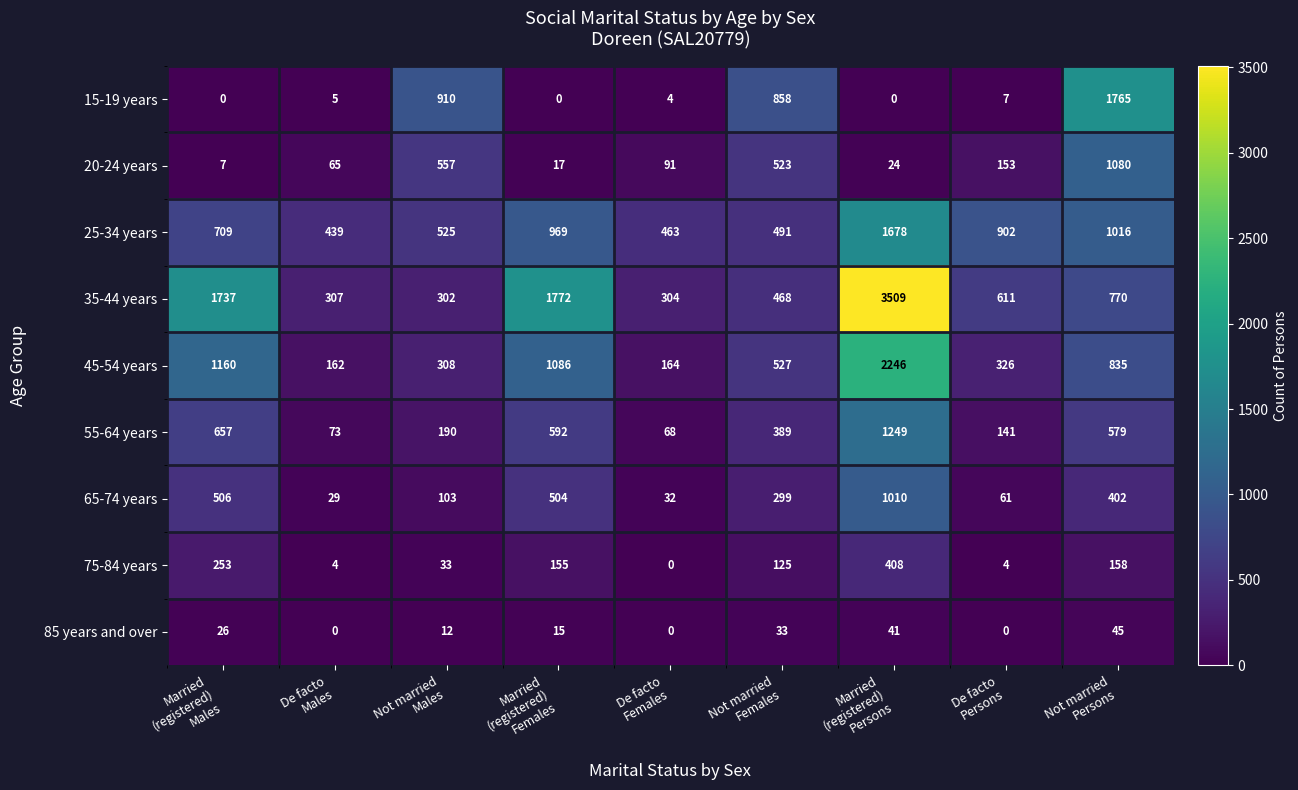

How many 85 years and over values are between 0 and 33?

7